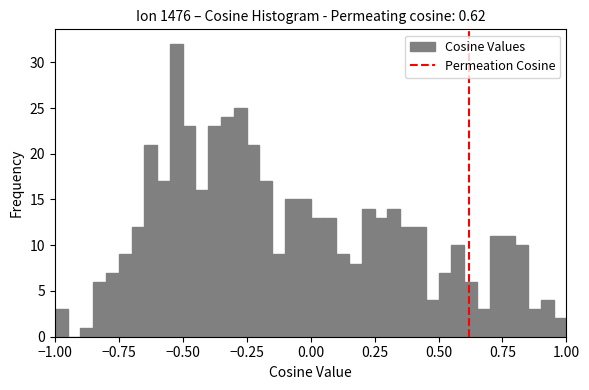

Around what value on the x-axis is the tallest bar? Give the approximate position of its centre, as read against the axis.

-0.50